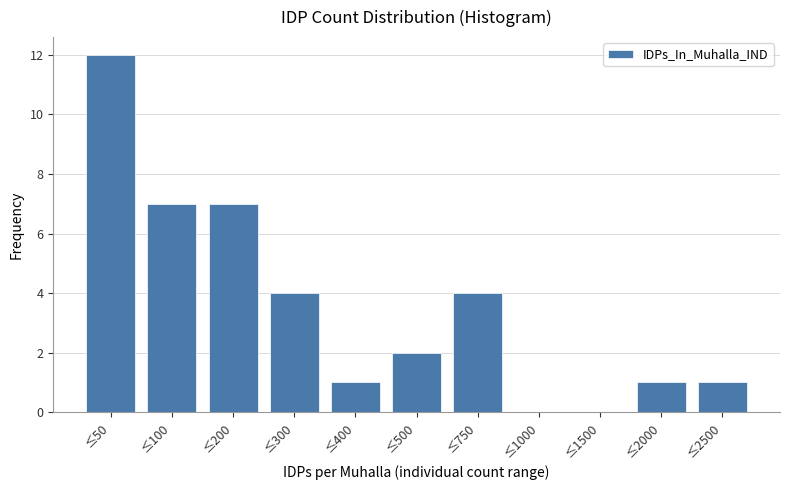

Reading left to right, extract all data points from this chart.

≤50=12	≤100=7	≤200=7	≤300=4	≤400=1	≤500=2	≤750=4	≤1000=0	≤1500=0	≤2000=1	≤2500=1